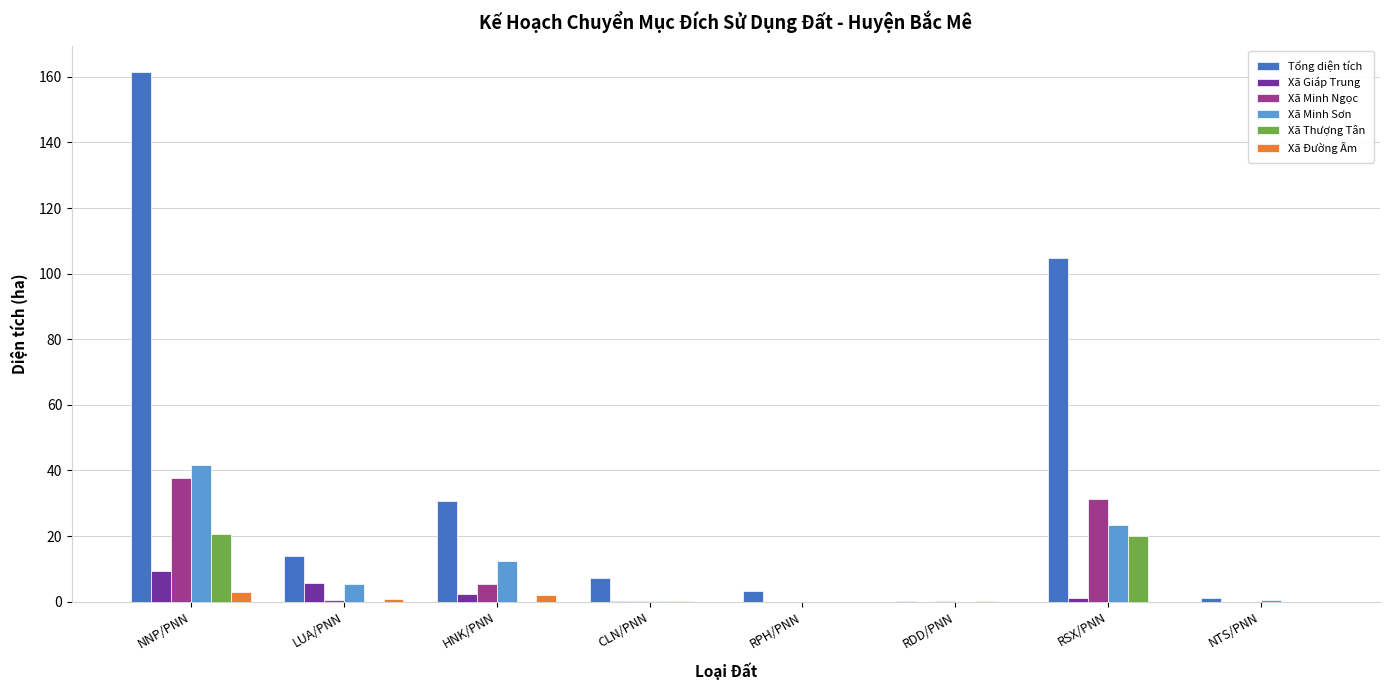

Between CLN/PNN and RSX/PNN, which series saw the biggest shift?

Tổng diện tích